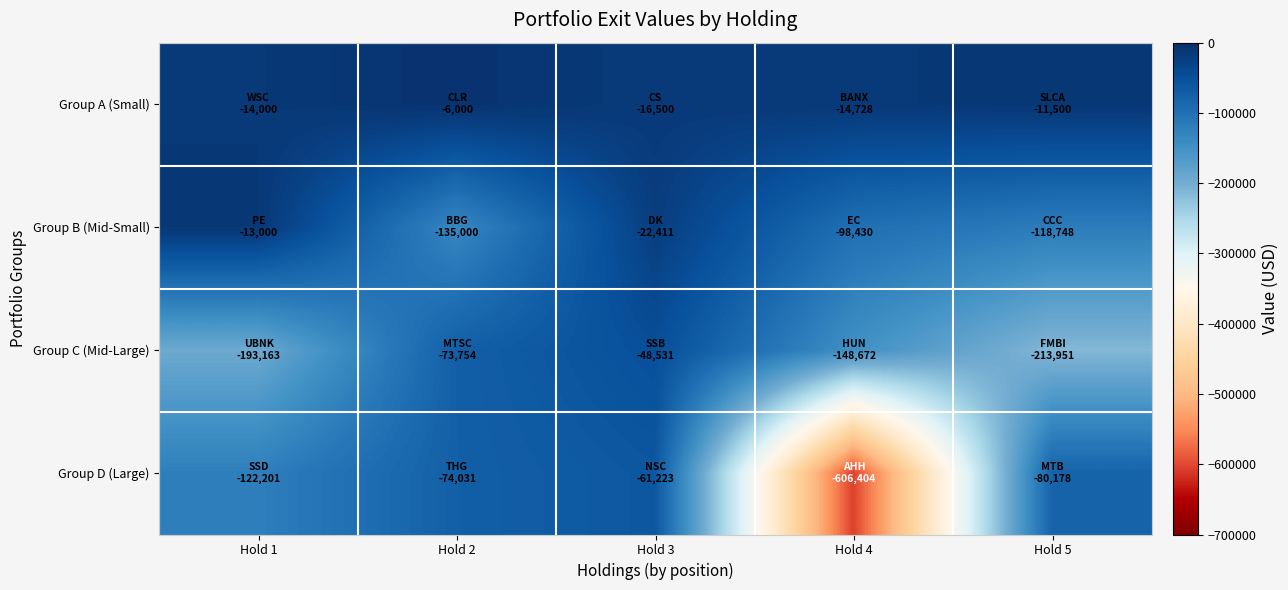

At which category is the sum across all series the highest?

Hold 3